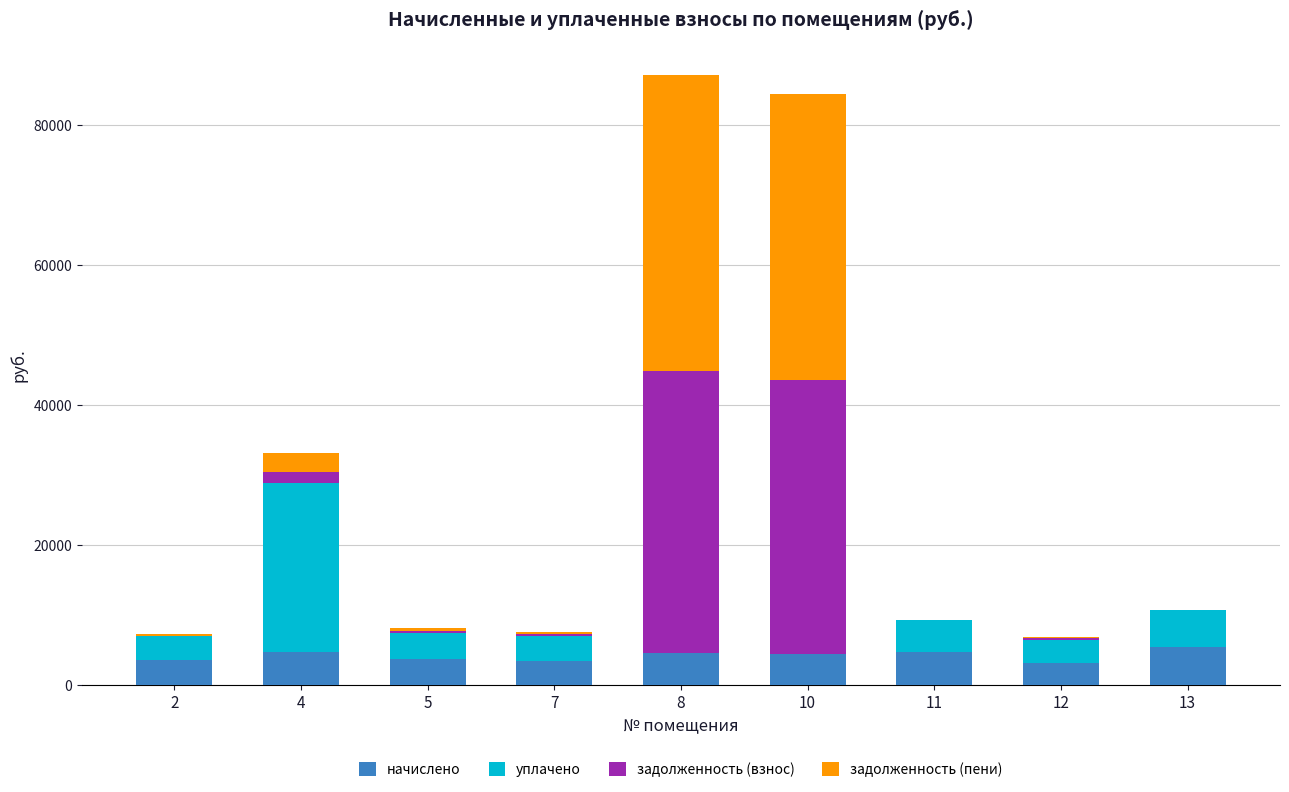

What is the highest value of the начислено series?

5399.6